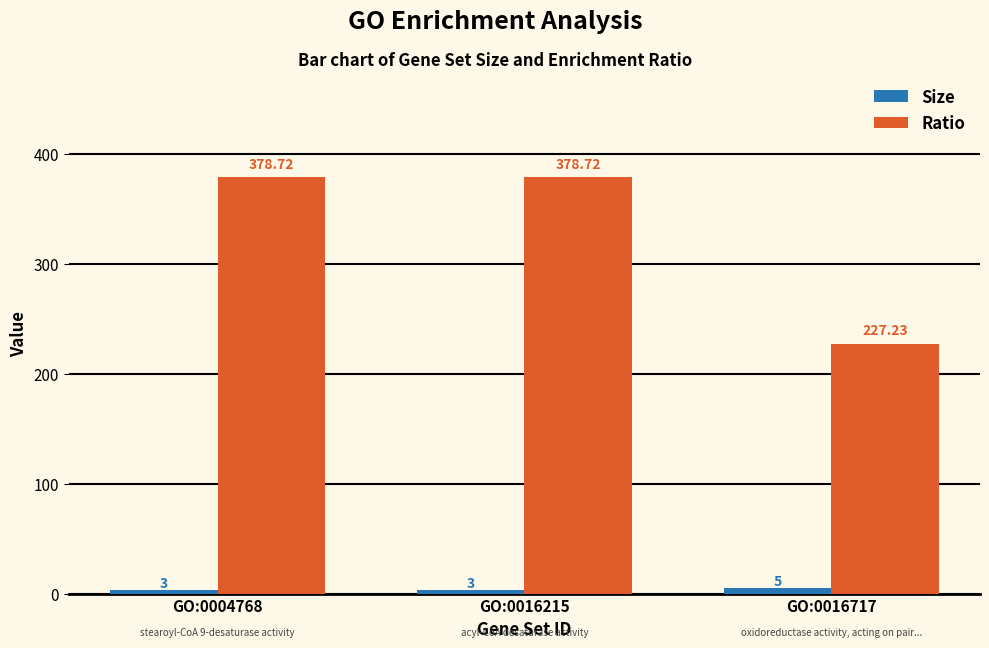

Is it true that Size equals 3.0 at GO:0016215?

True